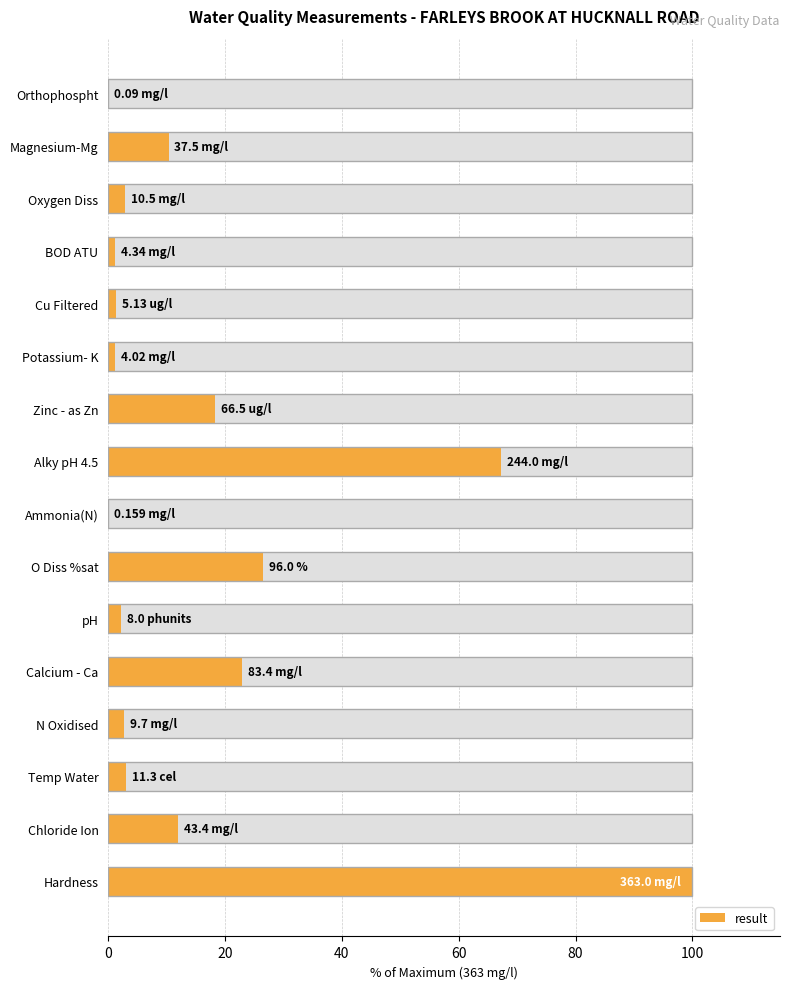

Reading right to left, what are all the values shown in this chart?

100.0	12.0	3.1	2.7	23.0	2.2	26.4	0.0	67.2	18.3	1.1	1.4	1.2	2.9	10.3	0.0